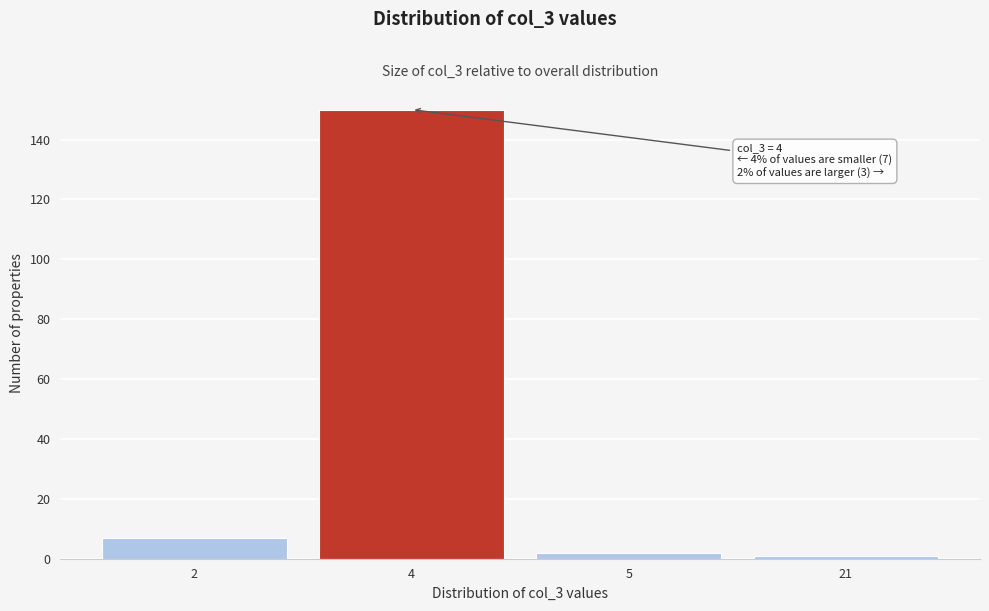

Reading left to right, extract all data points from this chart.

2=7	4=150	5=2	21=1